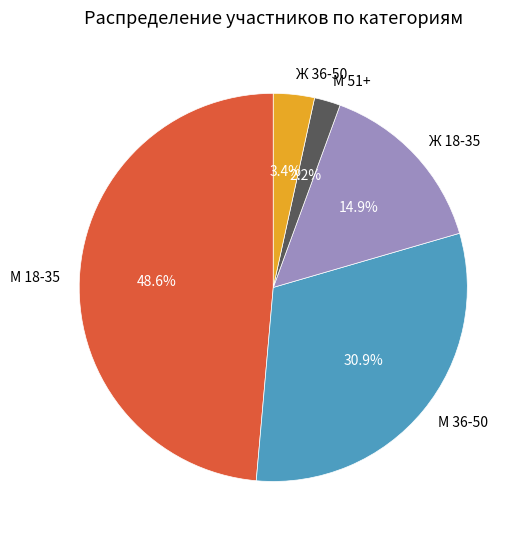

The М 36-50 slice represents 20% of the pie. True or false?

False